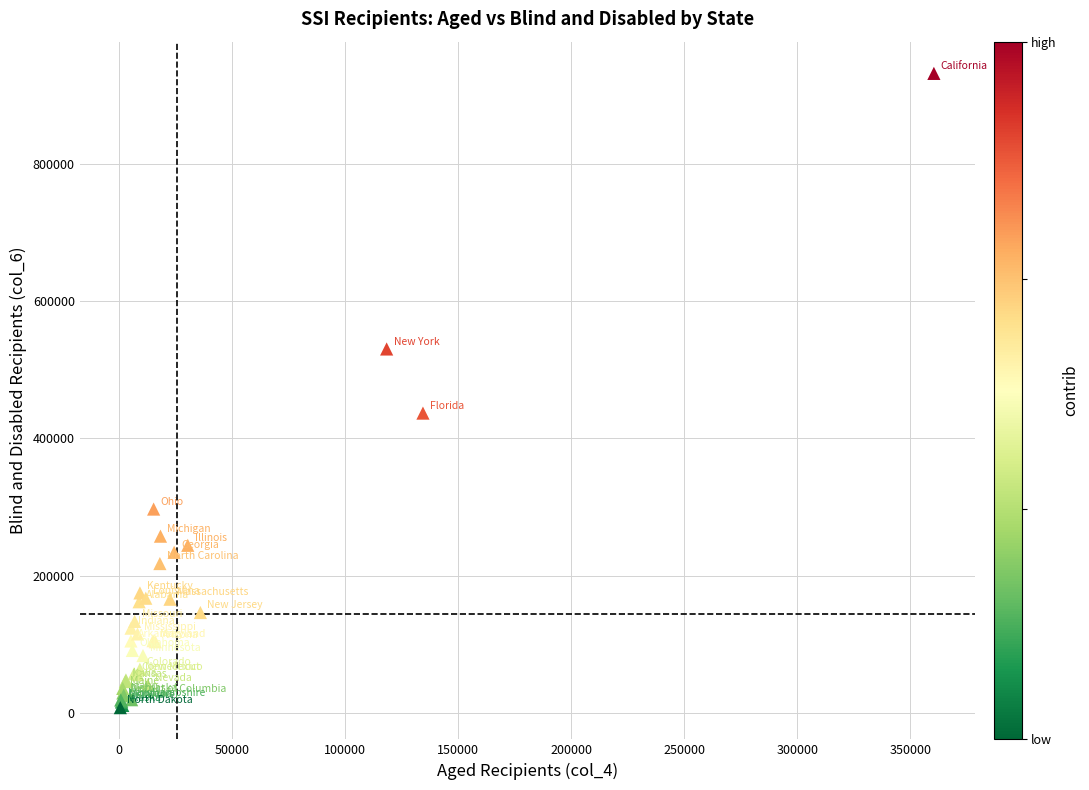

What Y value in the scatter plot is closest to 469708?

436798